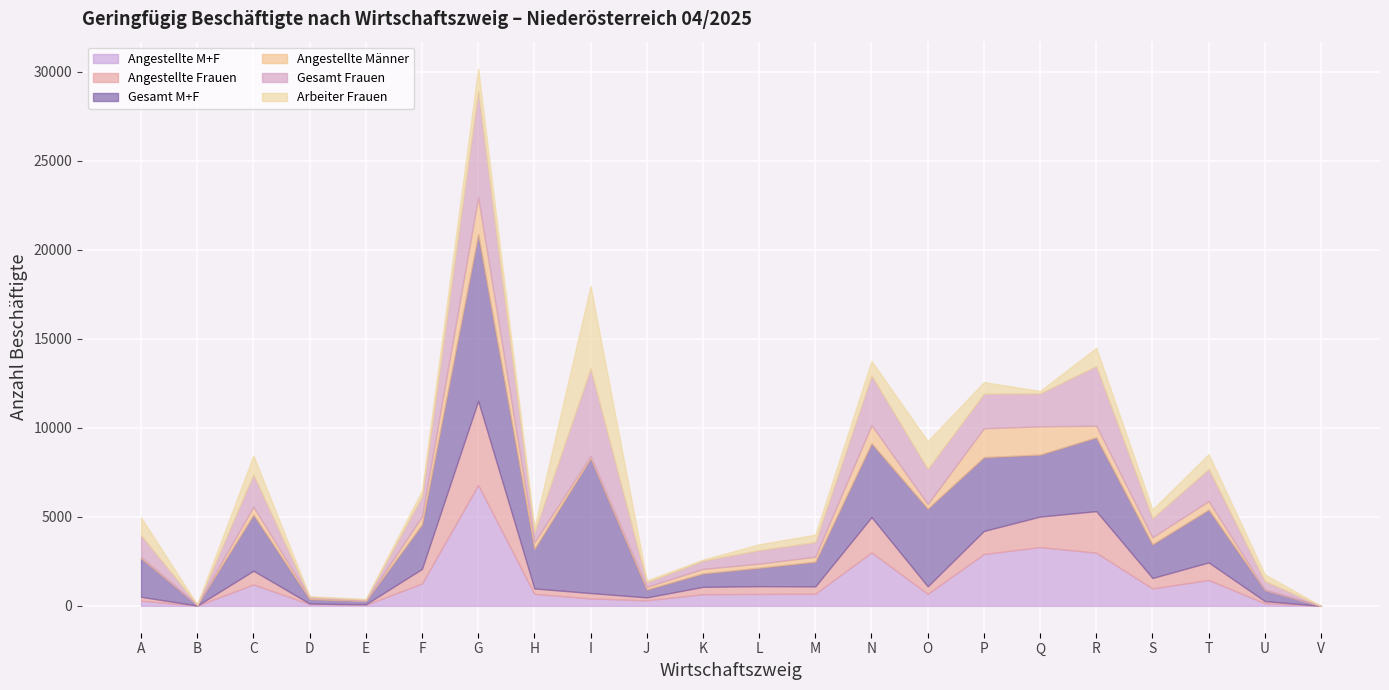

At which category does Angestellte Frauen reach its first local peak?

C